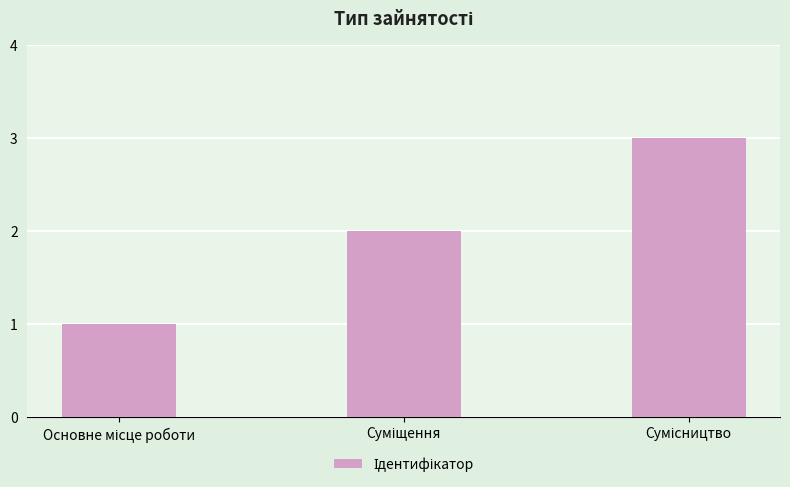

How many categories are shown in the chart?

3